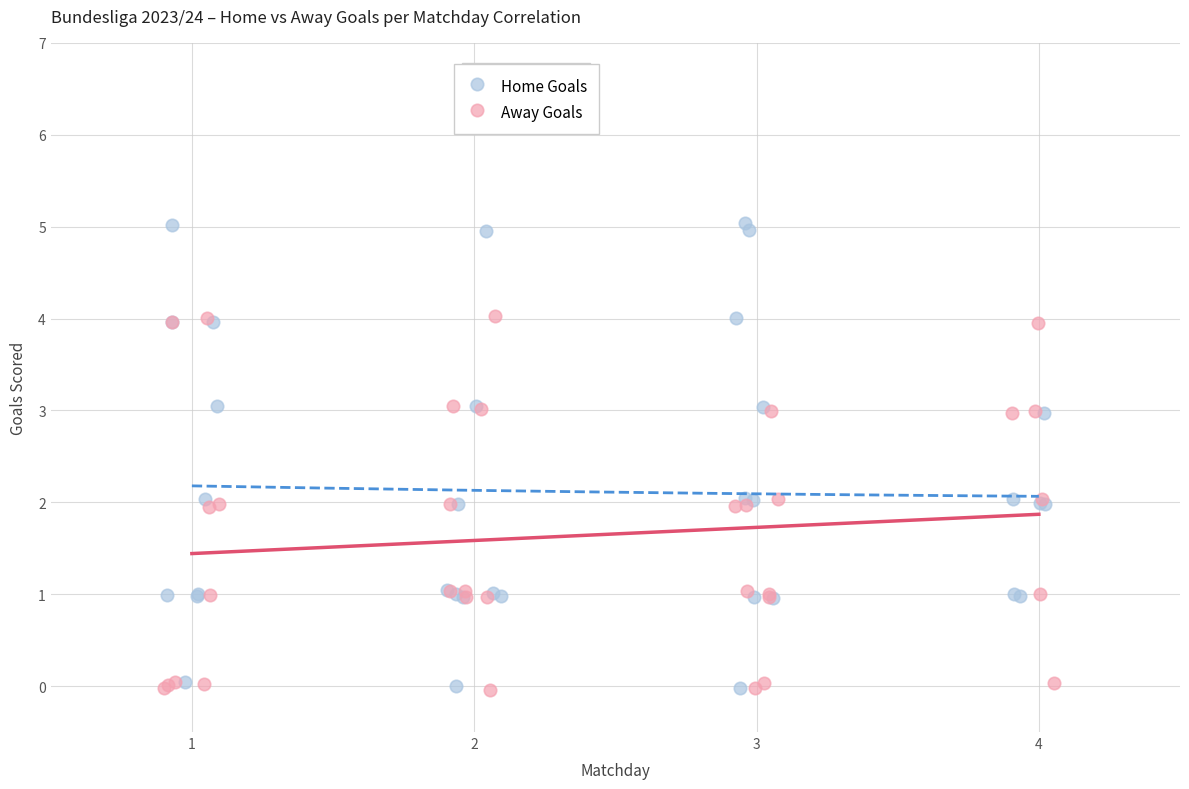

What are all the series names shown in the legend?

Home Goals, Away Goals